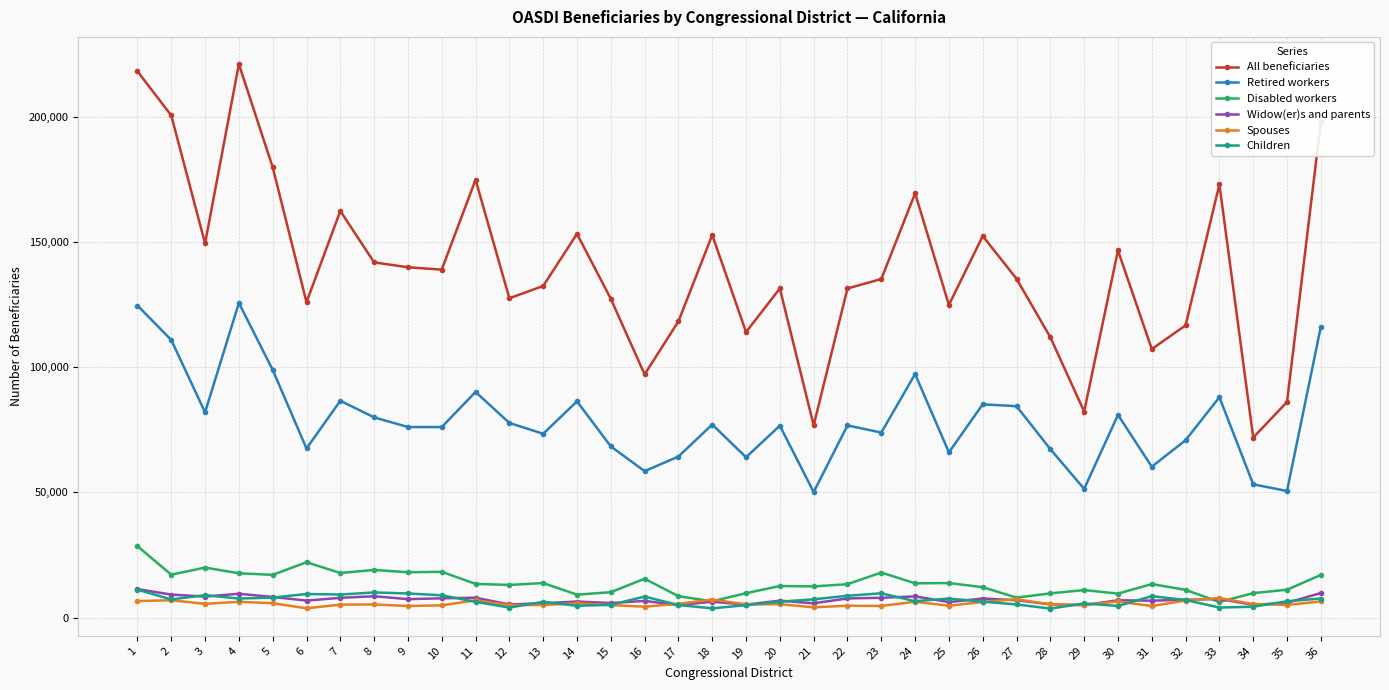

Does the chart have visible grid lines?

Yes